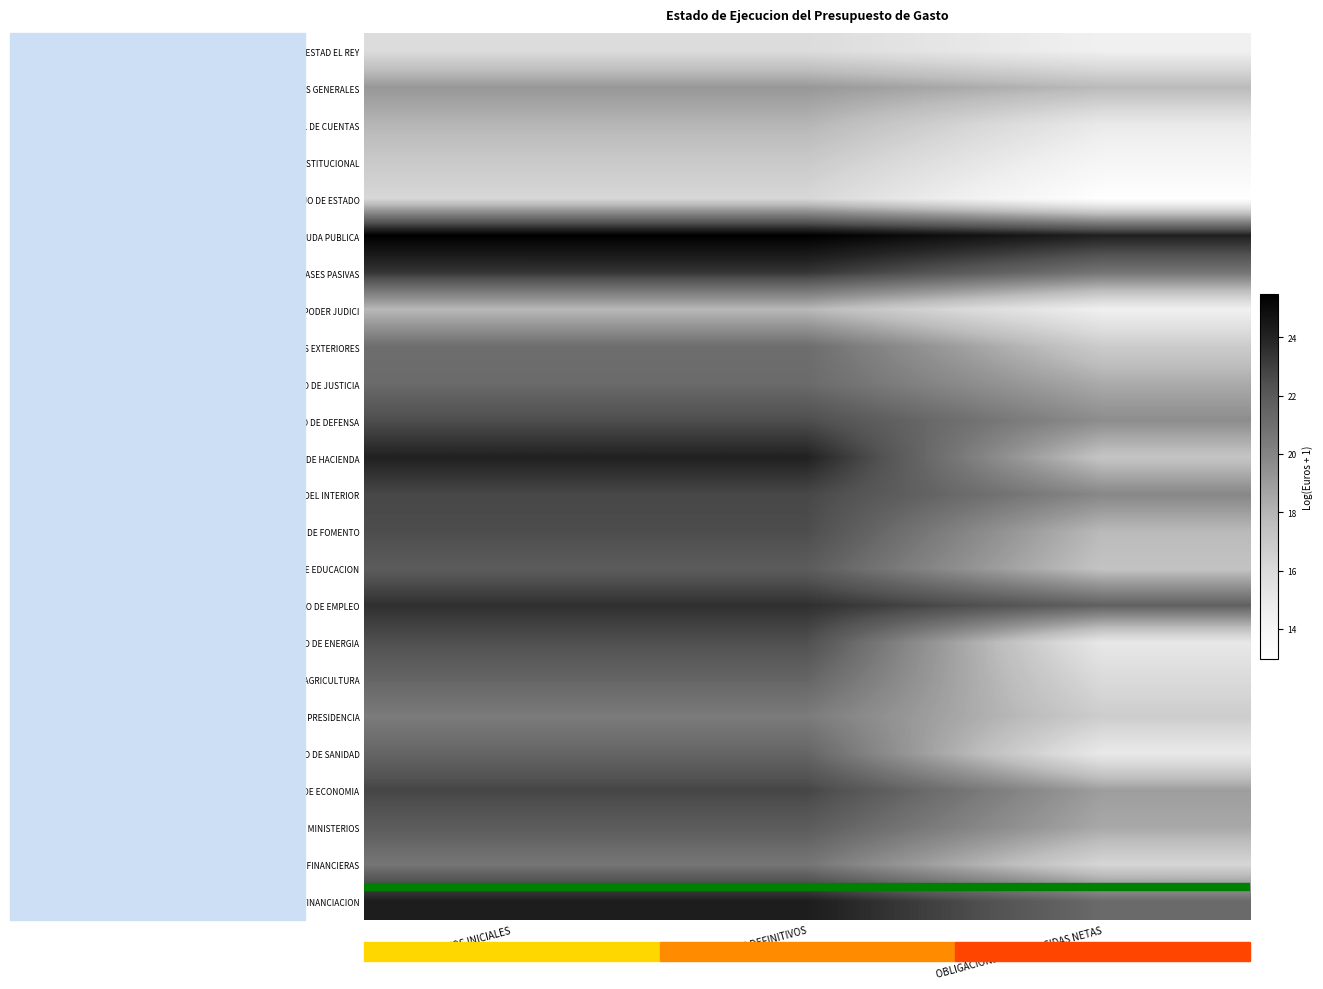

What is the minimum value shown in the chart?

13.0